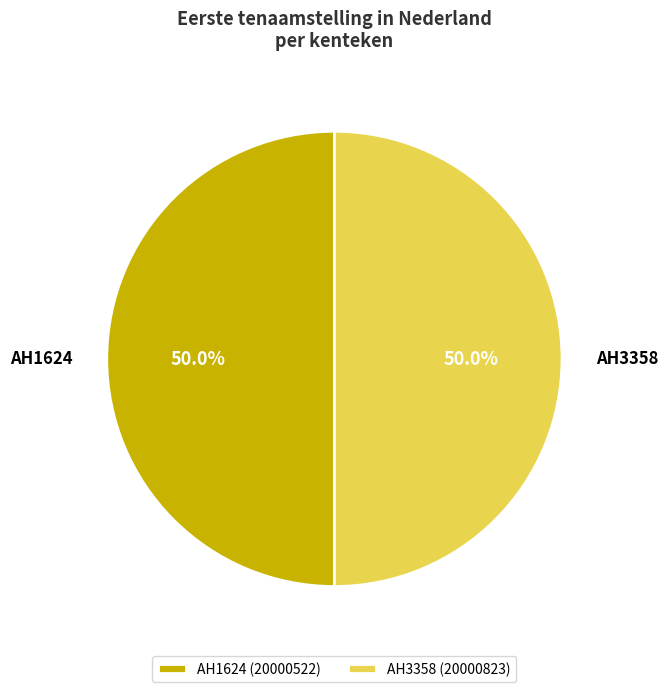

What is the total percentage of AH3358 and AH1624?

100.0%